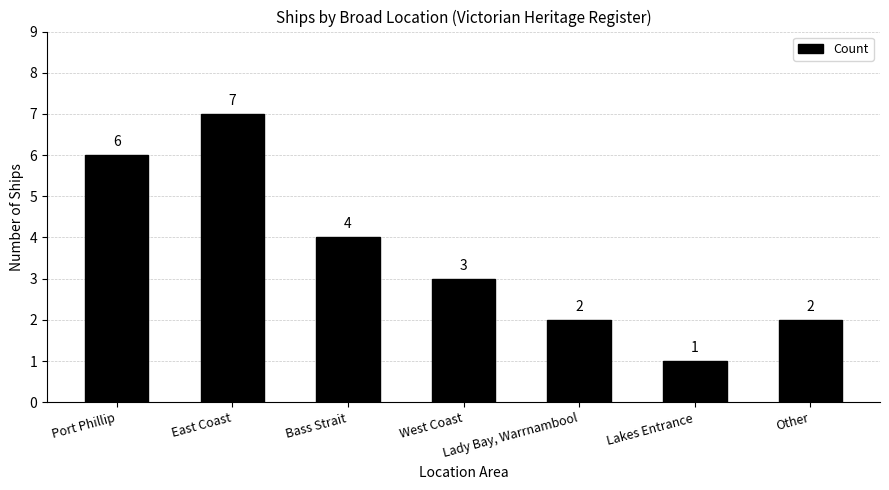

At which label is the value closest to 4?

Bass Strait